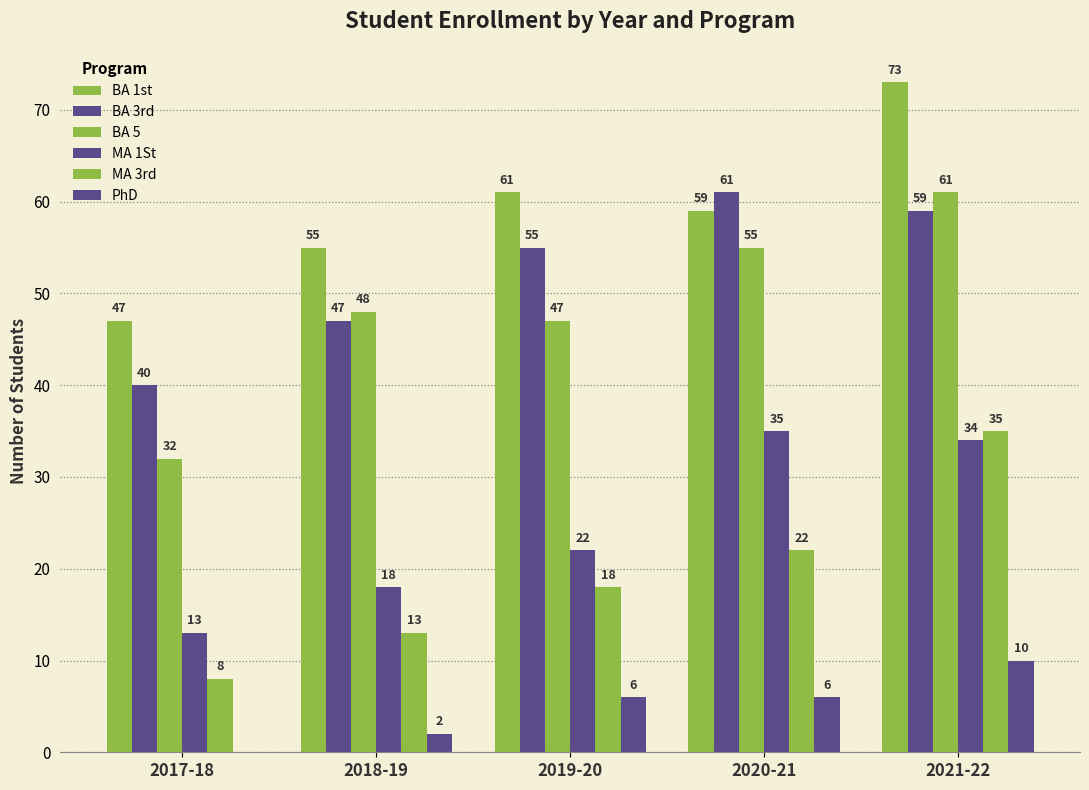

Does the chart contain stacked bars?

No